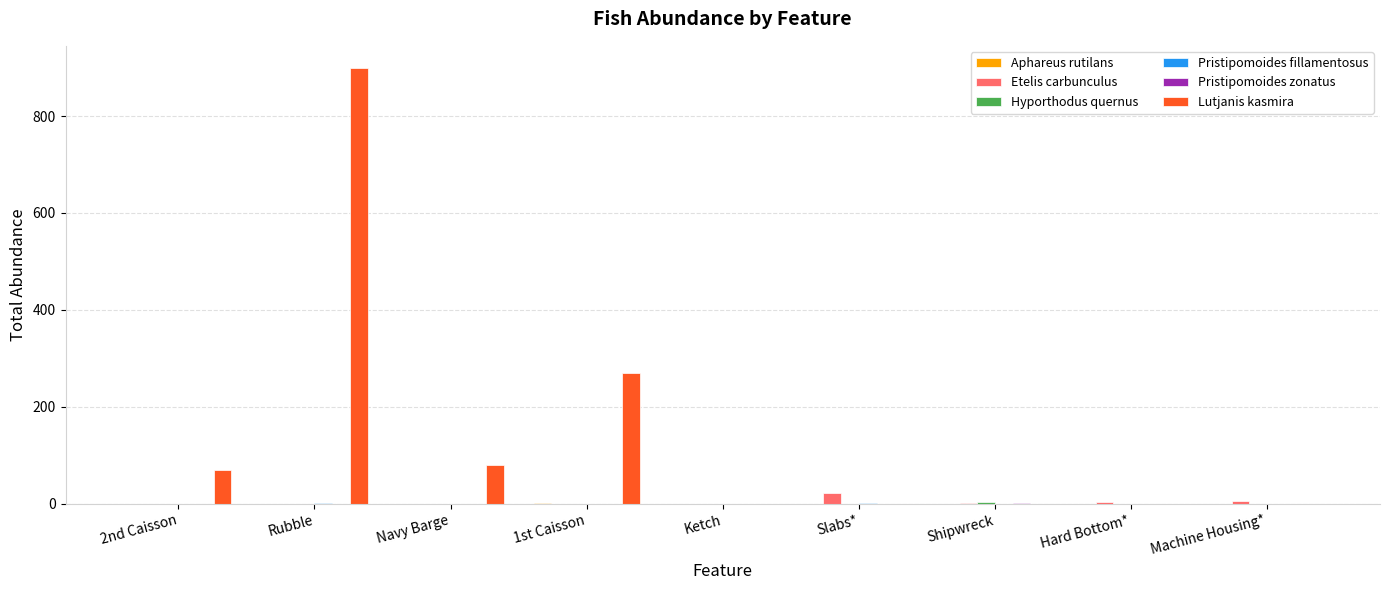

Which series changed the most between 2nd Caisson and Hard Bottom*?

Lutjanis kasmira